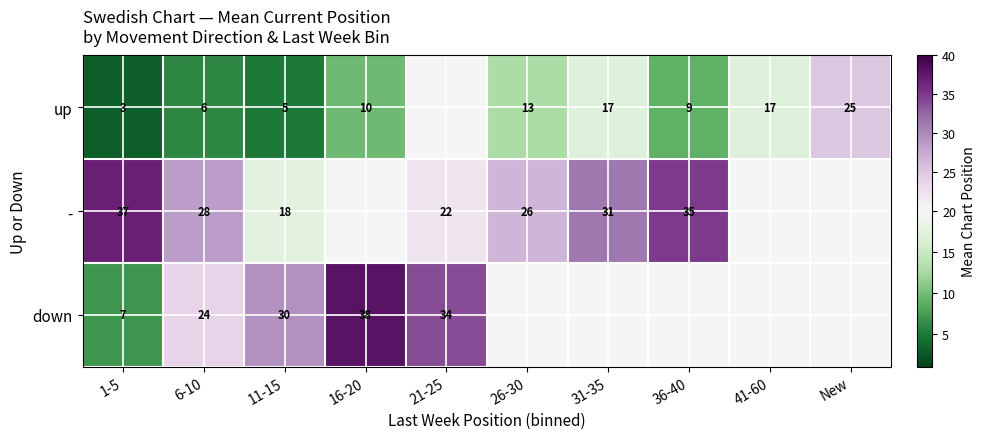

What is the smallest value displayed?

3.0